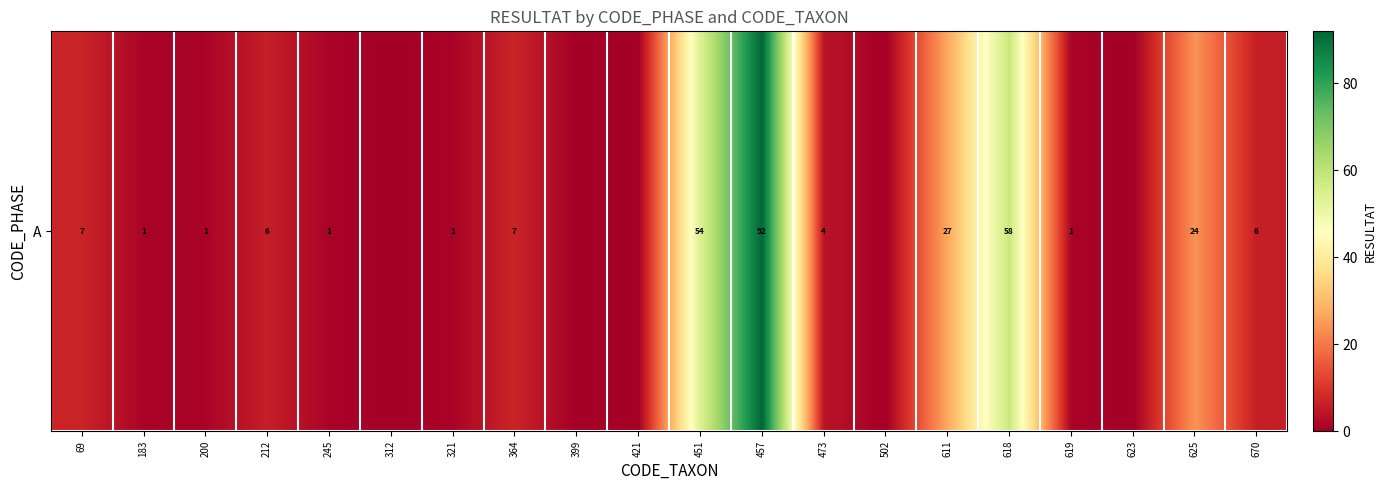

Reading left to right, extract all data points from this chart.

7	1	1	6	1	0	1	7	0	0	54	92	4	0	27	58	1	0	24	6